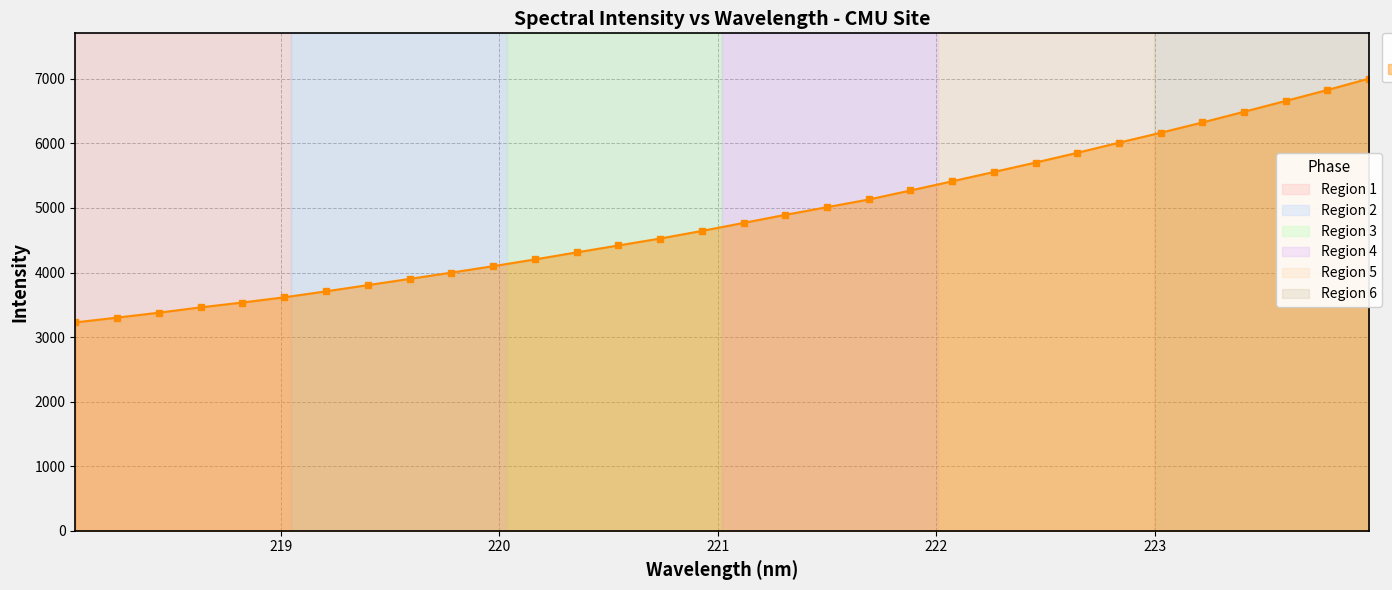

What is the sum of all values?

155206.1